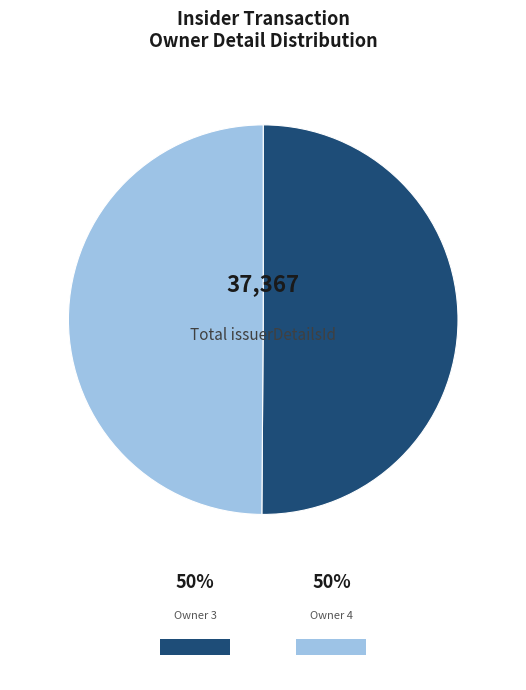

Count the number of slices in the pie.

2